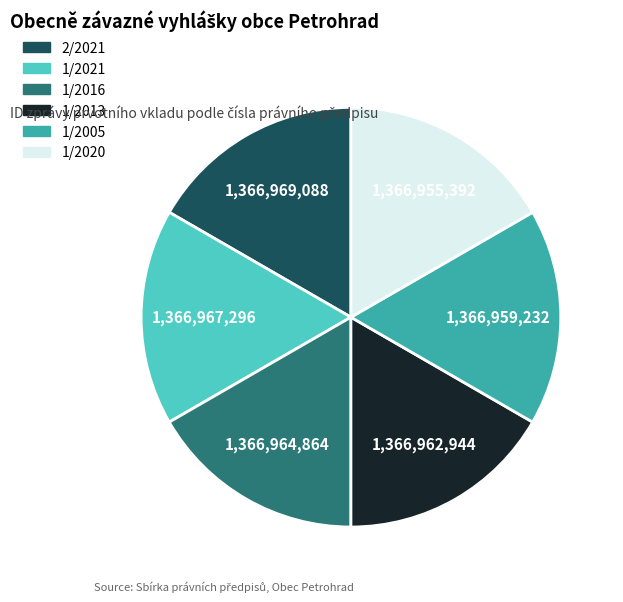

Does 1/2016 represent more than half of the total?

No